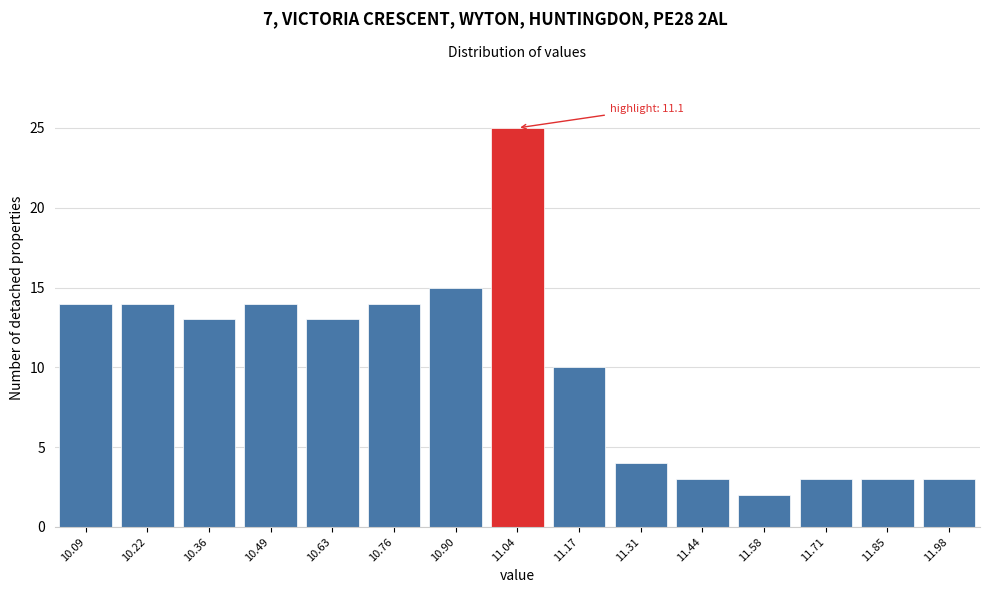

Reading left to right, what are all the values shown in this chart?

10.09=14	10.22=14	10.36=13	10.49=14	10.63=13	10.76=14	10.90=15	11.04=25	11.17=10	11.31=4	11.44=3	11.58=2	11.71=3	11.85=3	11.98=3